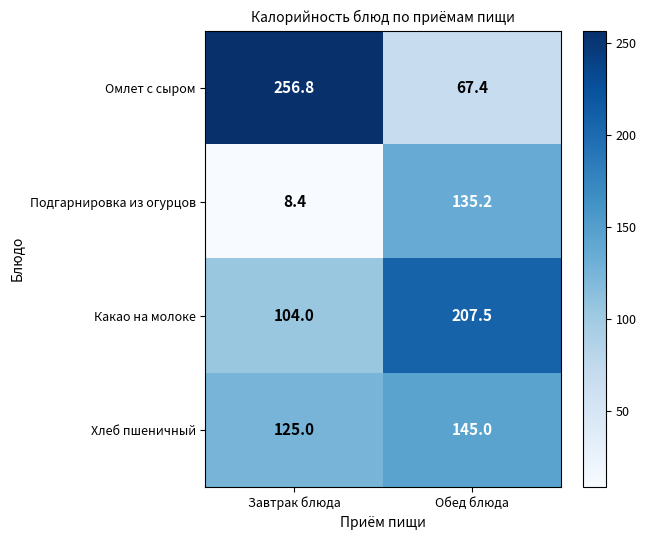

Is it true that Хлеб пшеничный equals 125.0 at Завтрак блюда?

True